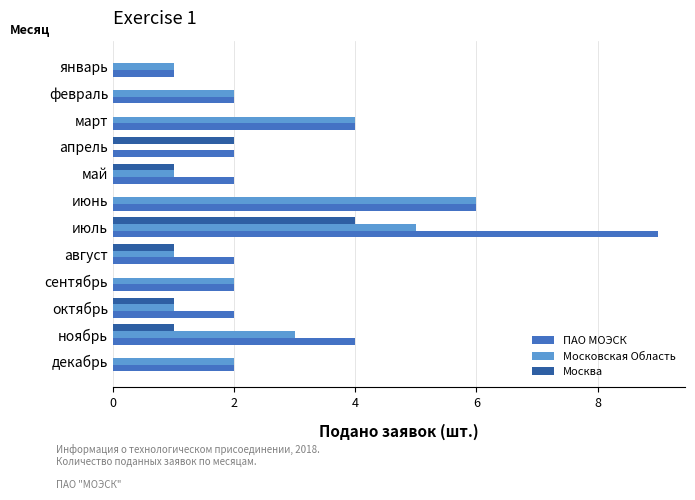

Is the value of ПАО МОЭСК at август greater than the value of Москва at июль?

No